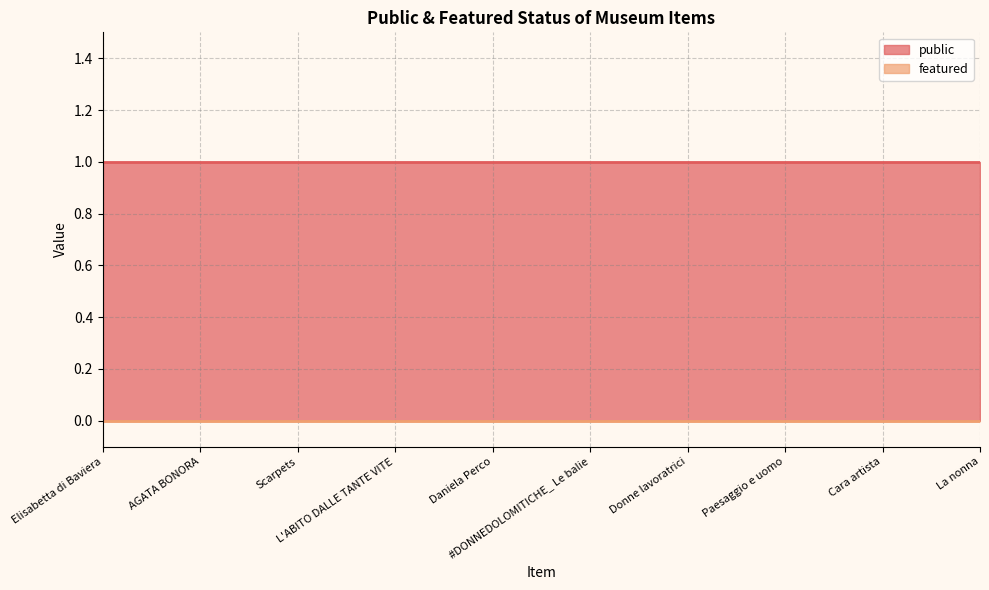

What is the sum of all public values?

10